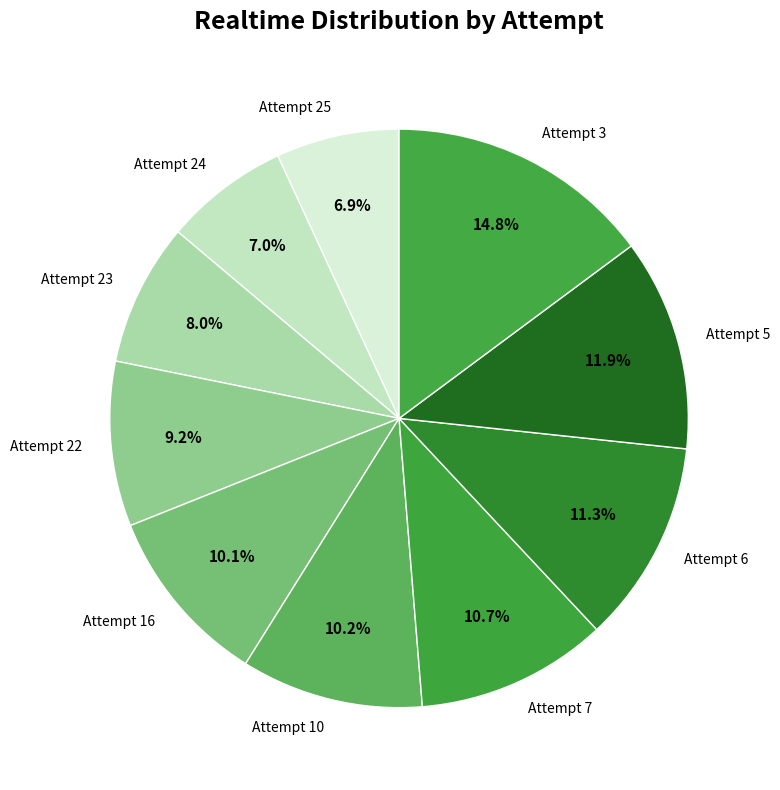

How many segments does this pie chart have?

10